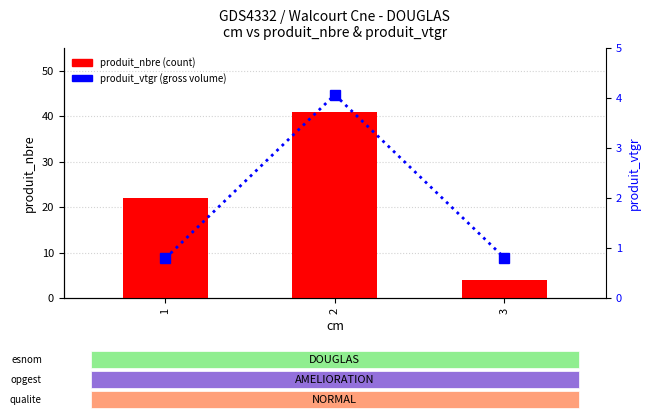

How many produit_nbre values are between 4 and 41?

3